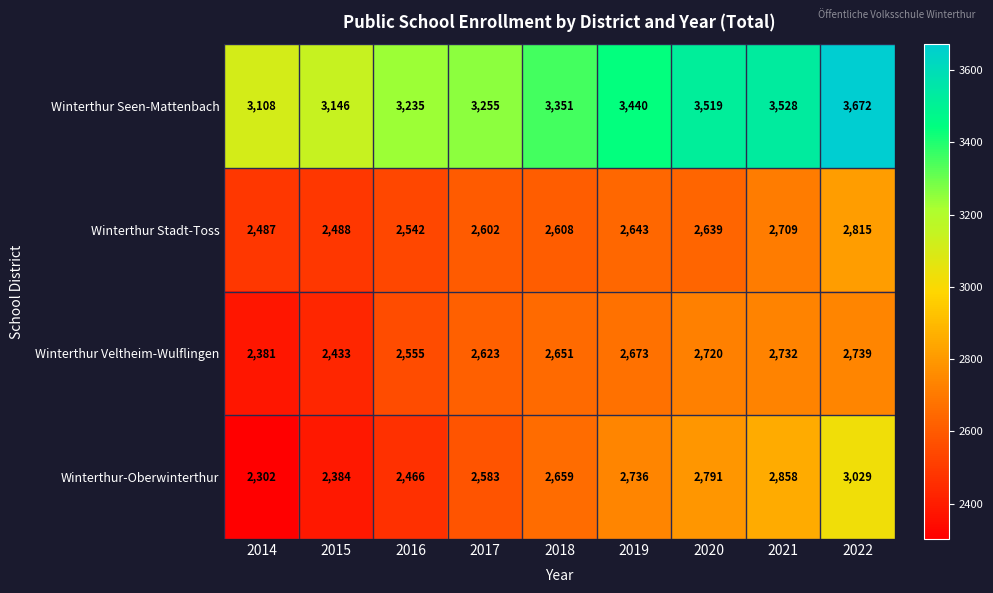

What is the highest value of the Winterthur Stadt-Toss series?

2815